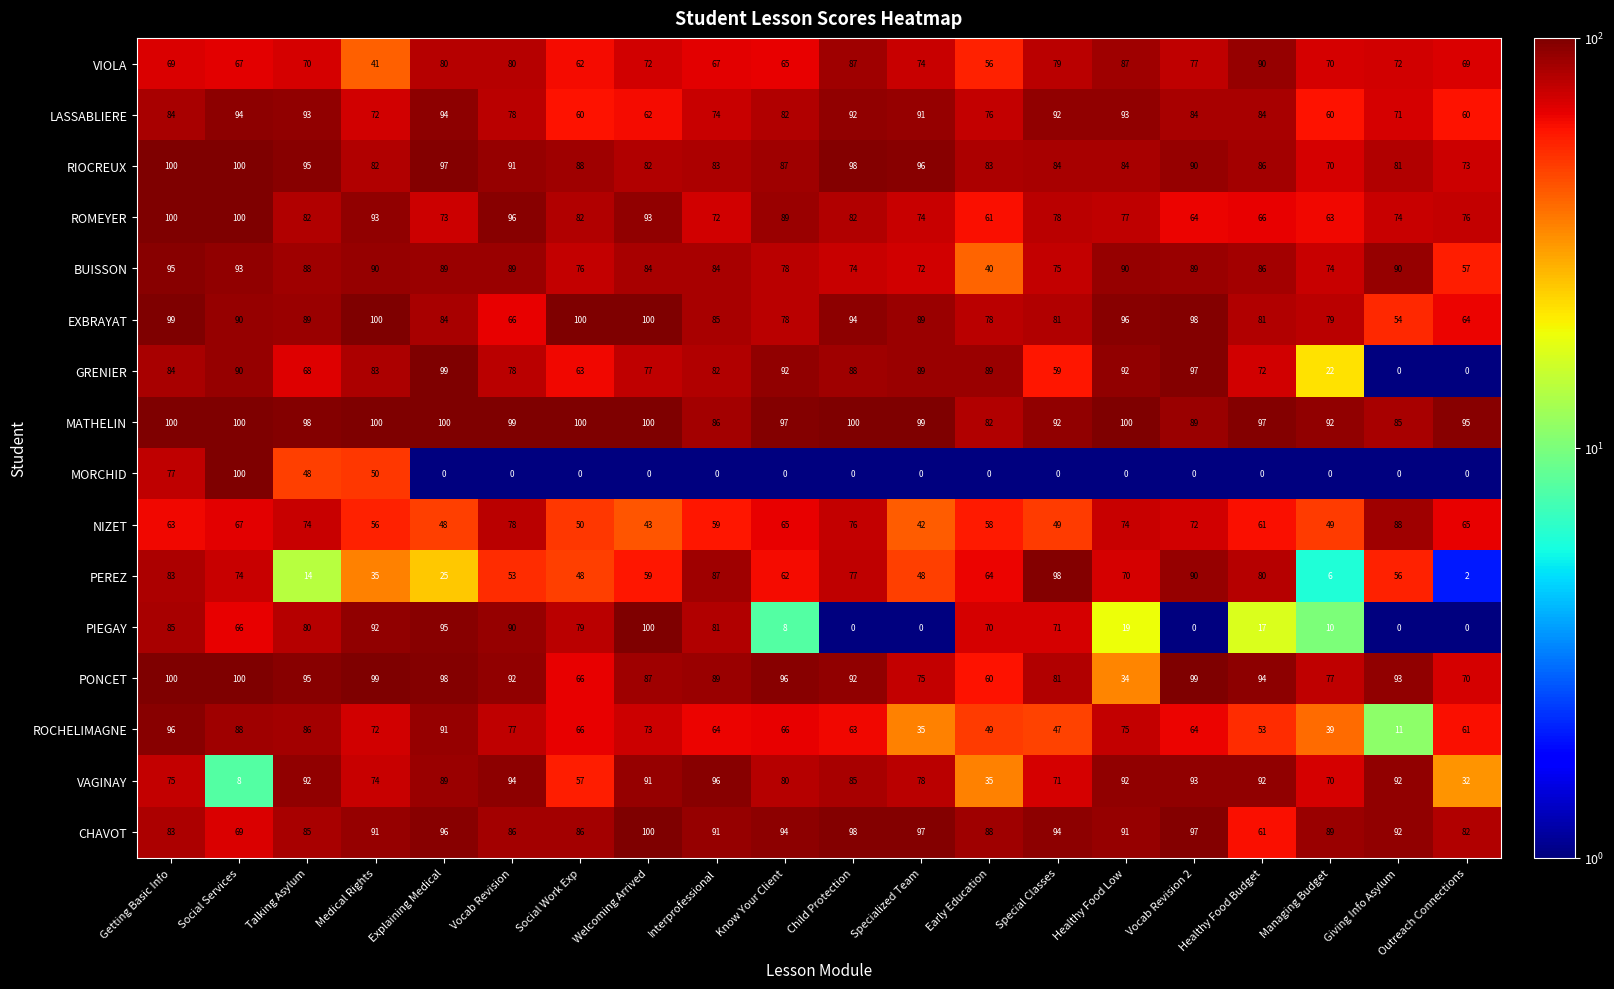

Where does the RIOCREUX series first go above 87?

Getting Basic Info